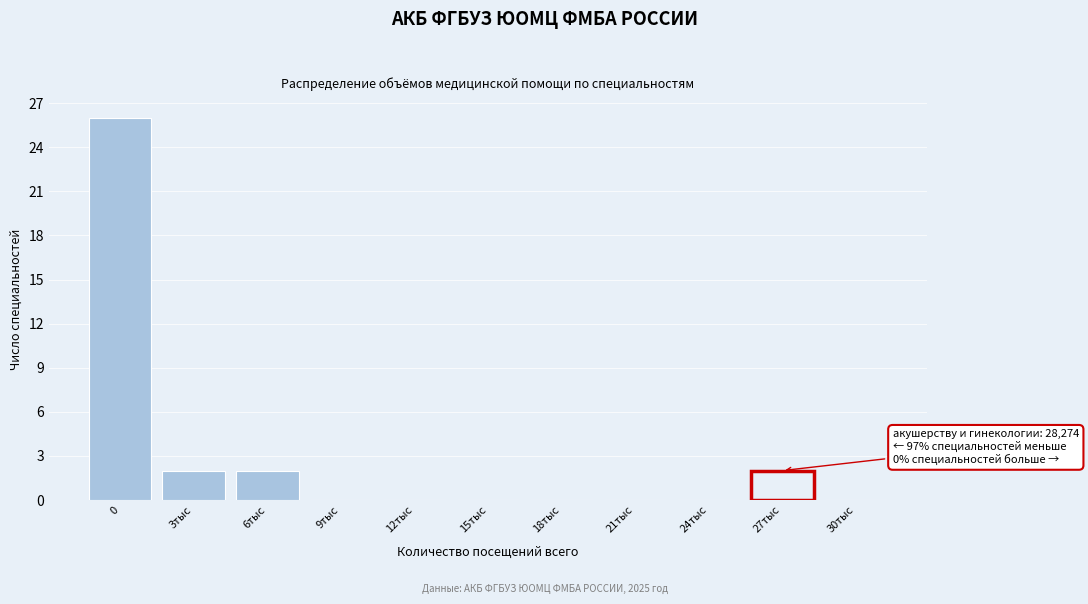

Reading left to right, transcribe all the data shown in this chart.

0=26	3тыс=2	6тыс=2	9тыс=0	12тыс=0	15тыс=0	18тыс=0	21тыс=0	24тыс=0	27тыс=2	30тыс=0